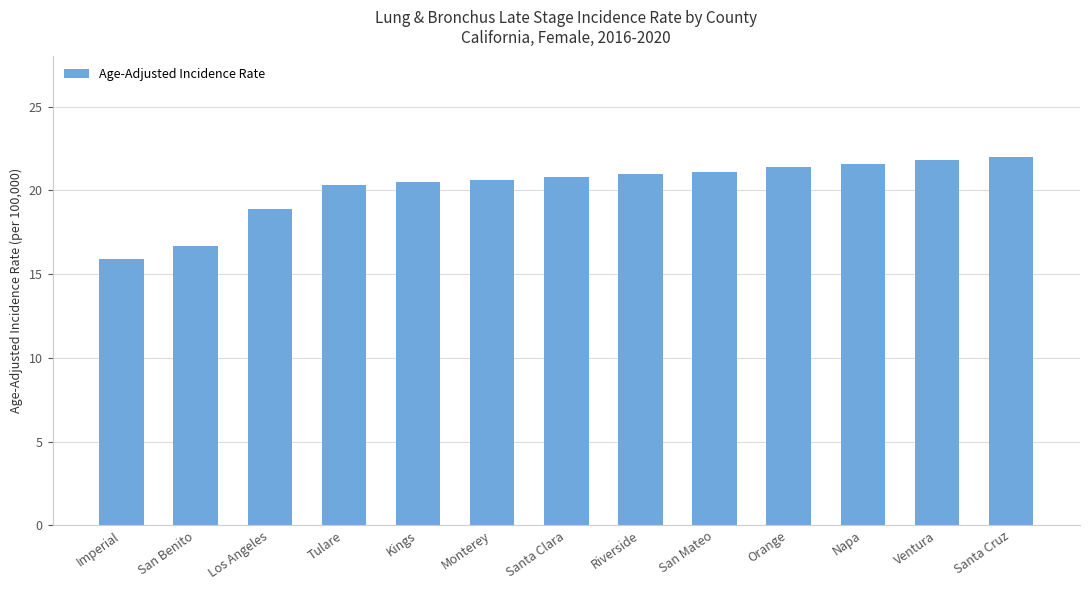

What is the approximate value at Santa Clara?

20.8